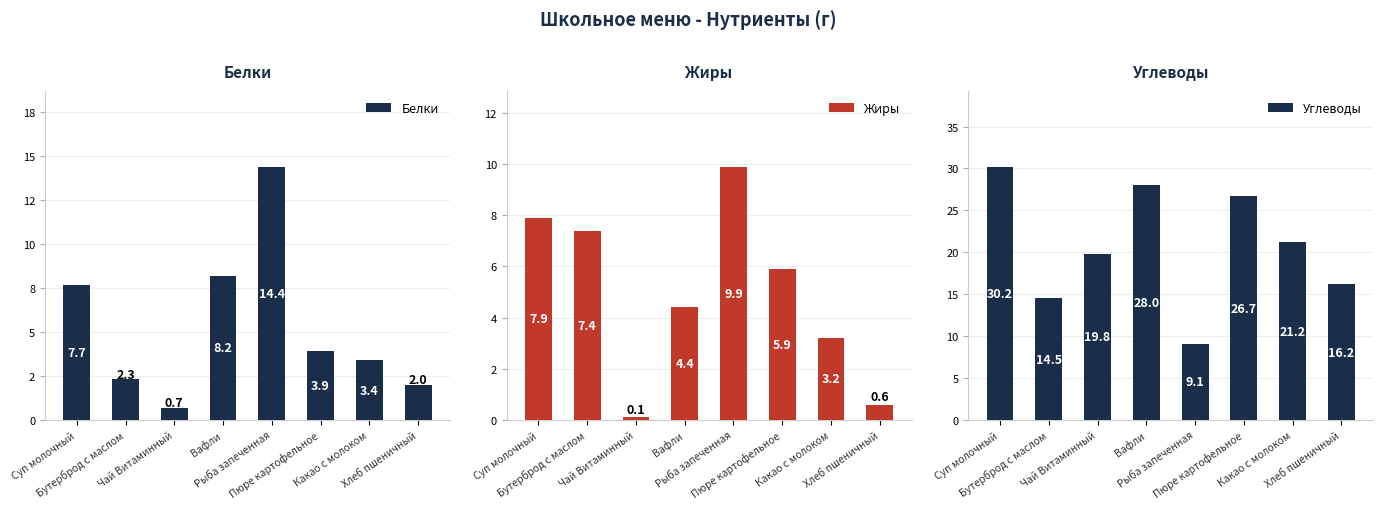

List the series in order of their peak value, lowest first.

Жиры, Белки, Углеводы